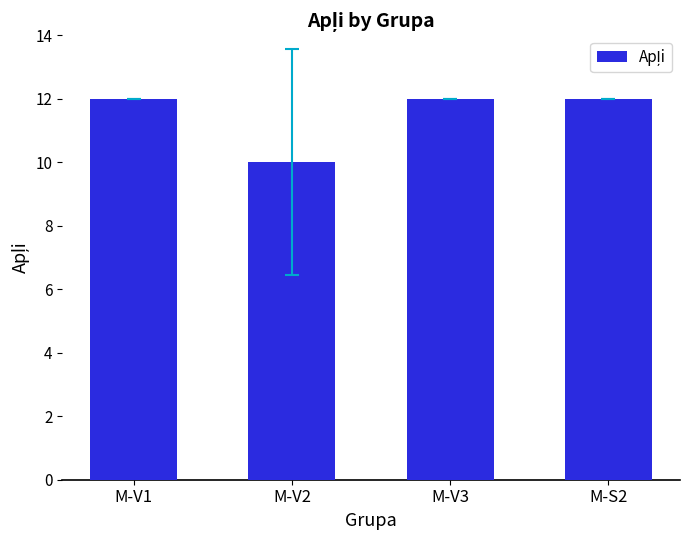

Read the value at M-V1.

12